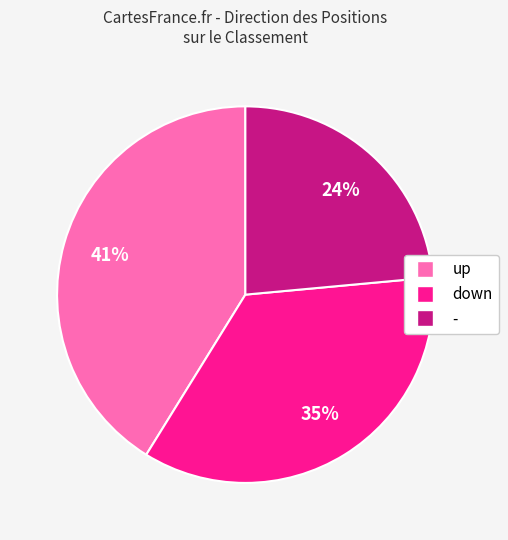

Which has a higher value, - or down?

down